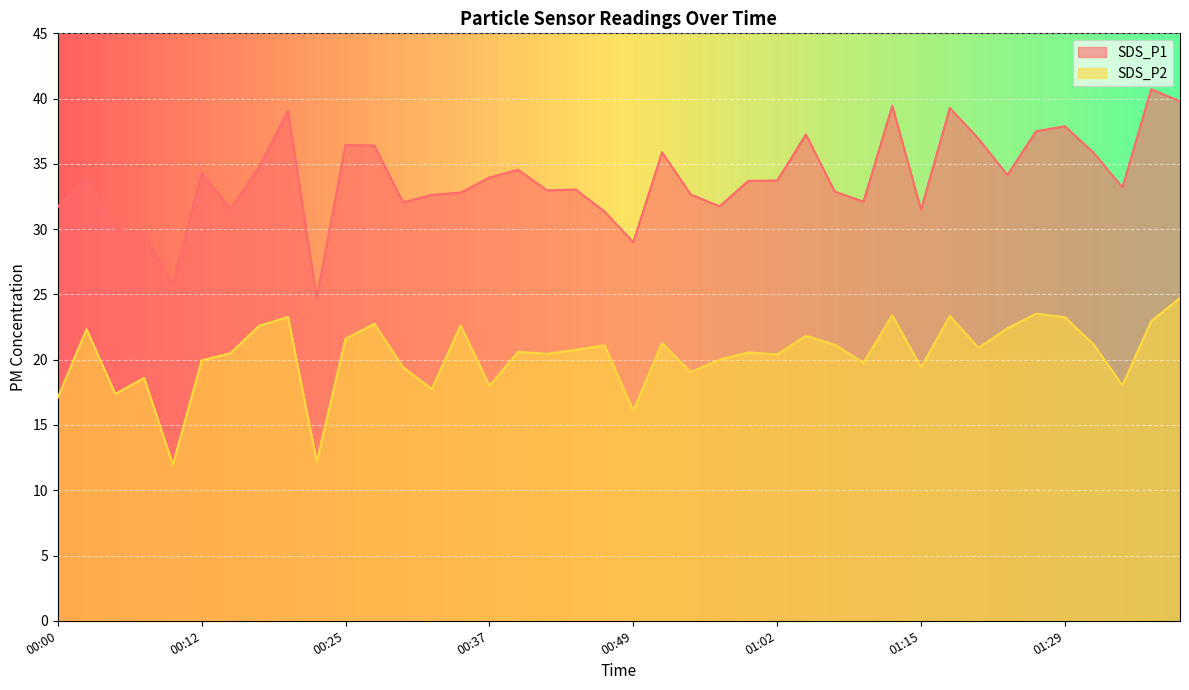

True or false: SDS_P1 has a value of 32.9 at 01:07.

True